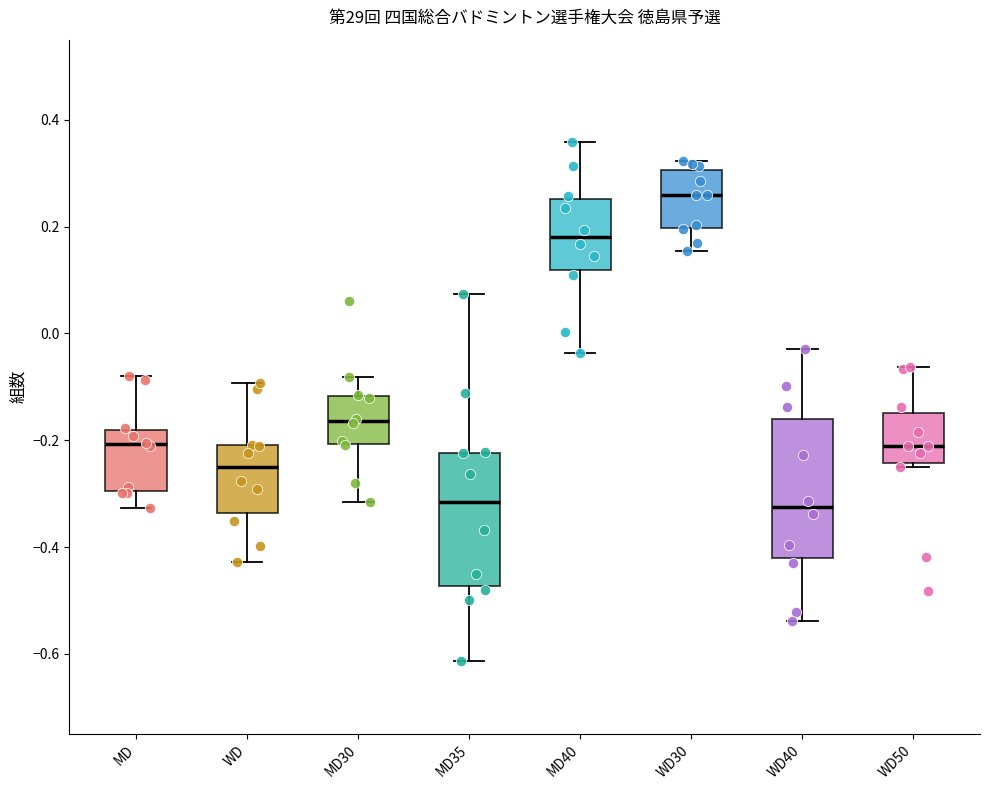

Where does the upper whisker of the box for WD50 end on the y-axis? The values are not printed on the chart, so give them approximately, as read against the axis.

-0.06